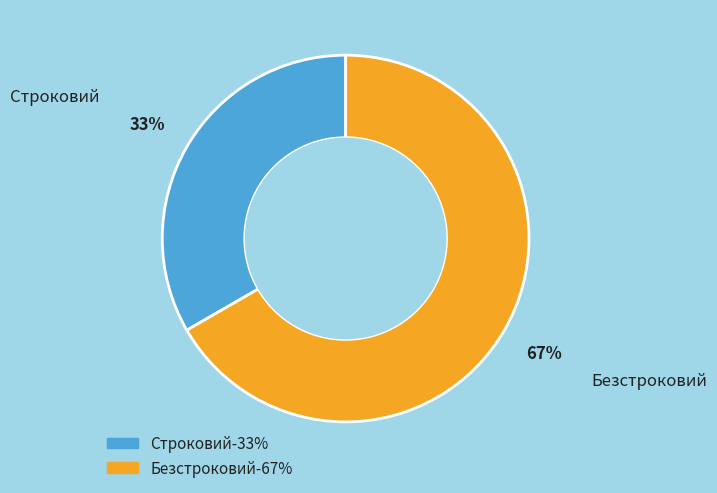

True or false: Безстроковий accounts for 67% of the total.

True